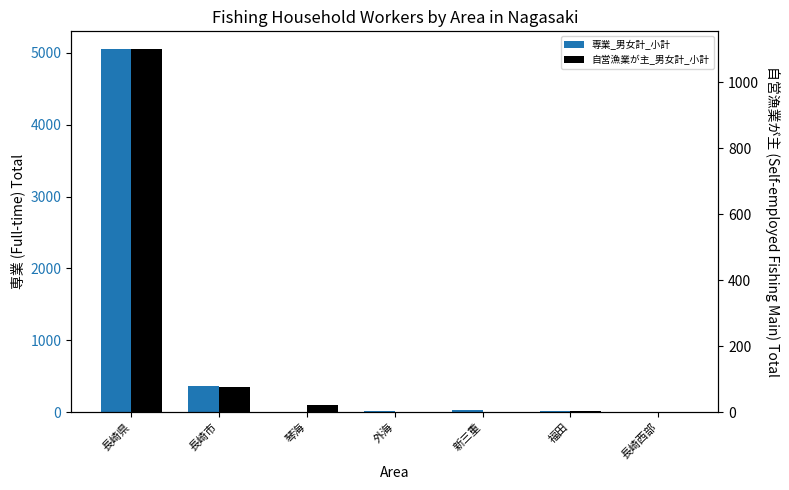

What is the spread (max minus min) of values at 新三重?

30